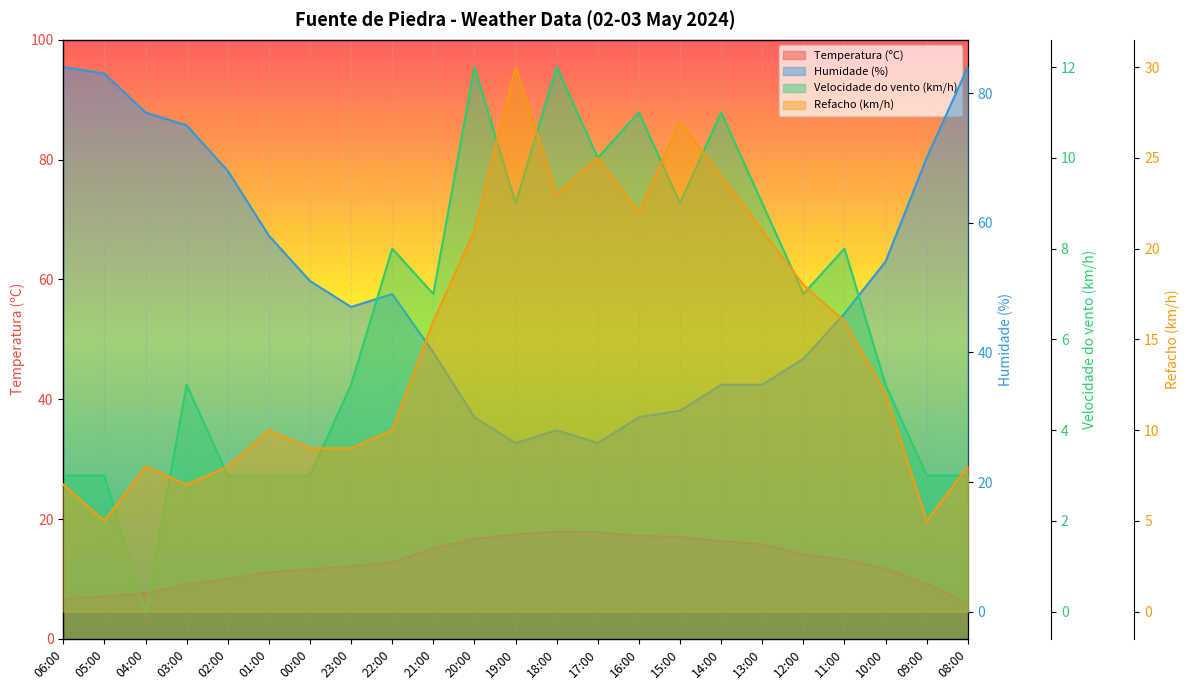

Reading left to right, extract all data points from this chart.

Temperatura (ºC): 06:00=6.7	05:00=7.1	04:00=7.6	03:00=9.1	02:00=10.0	01:00=11.1	00:00=11.6	23:00=12.1	22:00=12.8	21:00=15.1	20:00=16.7	19:00=17.4	18:00=17.9	17:00=17.8	16:00=17.2	15:00=17.0	14:00=16.3	13:00=15.8	12:00=14.1	11:00=13.2	10:00=11.7	09:00=9.2	08:00=5.9
Humidade (%): 06:00=84.0	05:00=83.0	04:00=77.0	03:00=75.0	02:00=68.0	01:00=58.0	00:00=51.0	23:00=47.0	22:00=49.0	21:00=40.0	20:00=30.0	19:00=26.0	18:00=28.0	17:00=26.0	16:00=30.0	15:00=31.0	14:00=35.0	13:00=35.0	12:00=39.0	11:00=46.0	10:00=54.0	09:00=70.0	08:00=84.0
Velocidade do vento (km/h): 06:00=3.0	05:00=3.0	04:00=0.0	03:00=5.0	02:00=3.0	01:00=3.0	00:00=3.0	23:00=5.0	22:00=8.0	21:00=7.0	20:00=12.0	19:00=9.0	18:00=12.0	17:00=10.0	16:00=11.0	15:00=9.0	14:00=11.0	13:00=9.0	12:00=7.0	11:00=8.0	10:00=5.0	09:00=3.0	08:00=3.0
Refacho (km/h): 06:00=7.0	05:00=5.0	04:00=8.0	03:00=7.0	02:00=8.0	01:00=10.0	00:00=9.0	23:00=9.0	22:00=10.0	21:00=16.0	20:00=21.0	19:00=30.0	18:00=23.0	17:00=25.0	16:00=22.0	15:00=27.0	14:00=24.0	13:00=21.0	12:00=18.0	11:00=16.0	10:00=12.0	09:00=5.0	08:00=8.0